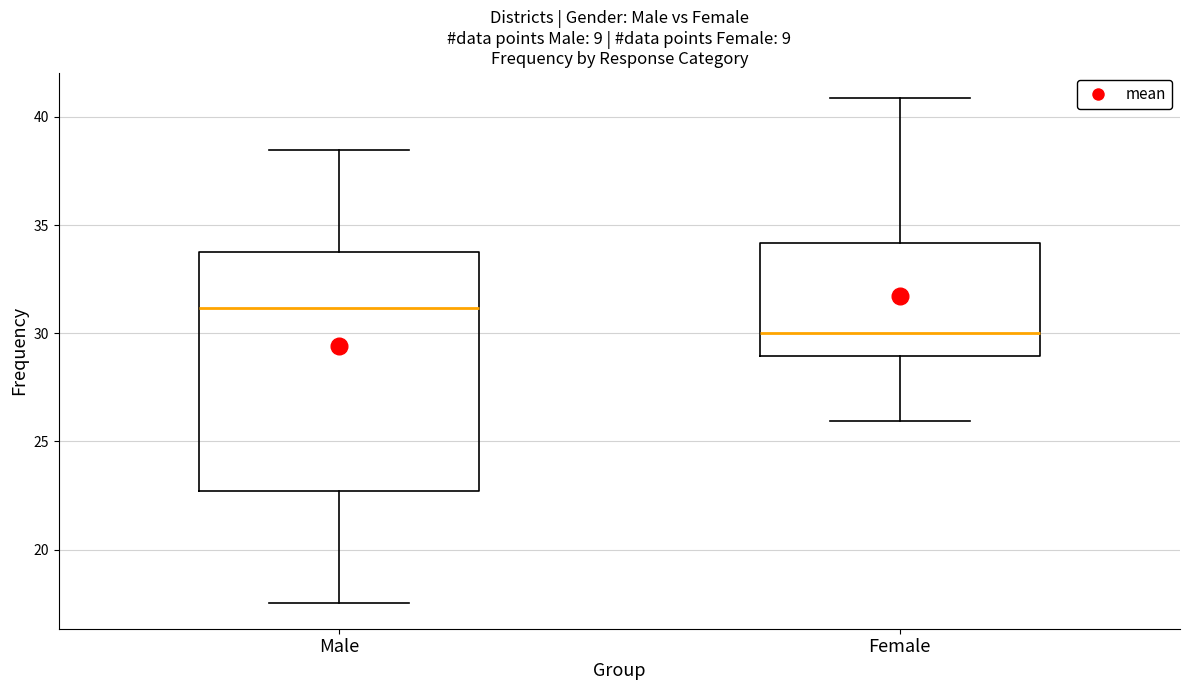

Where does the upper whisker of the box for Female end on the y-axis? The values are not printed on the chart, so give them approximately, as read against the axis.

41.0